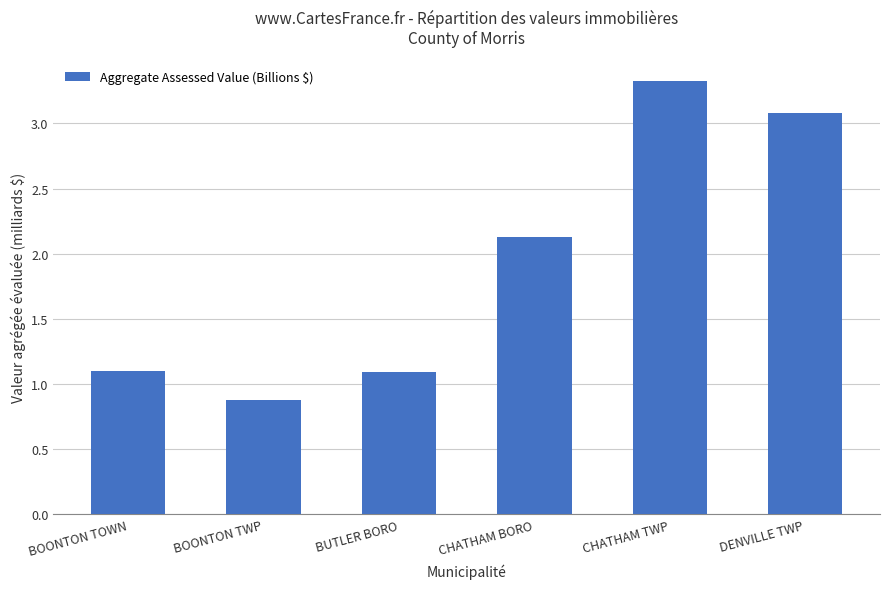

Reading left to right, list all the values displayed in this chart.

BOONTON TOWN=1.1	BOONTON TWP=0.9	BUTLER BORO=1.1	CHATHAM BORO=2.1	CHATHAM TWP=3.3	DENVILLE TWP=3.1